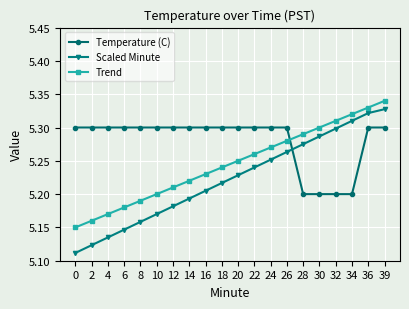

List the series in order of their overall mean, highest first.

Temperature (C), Trend, Scaled Minute